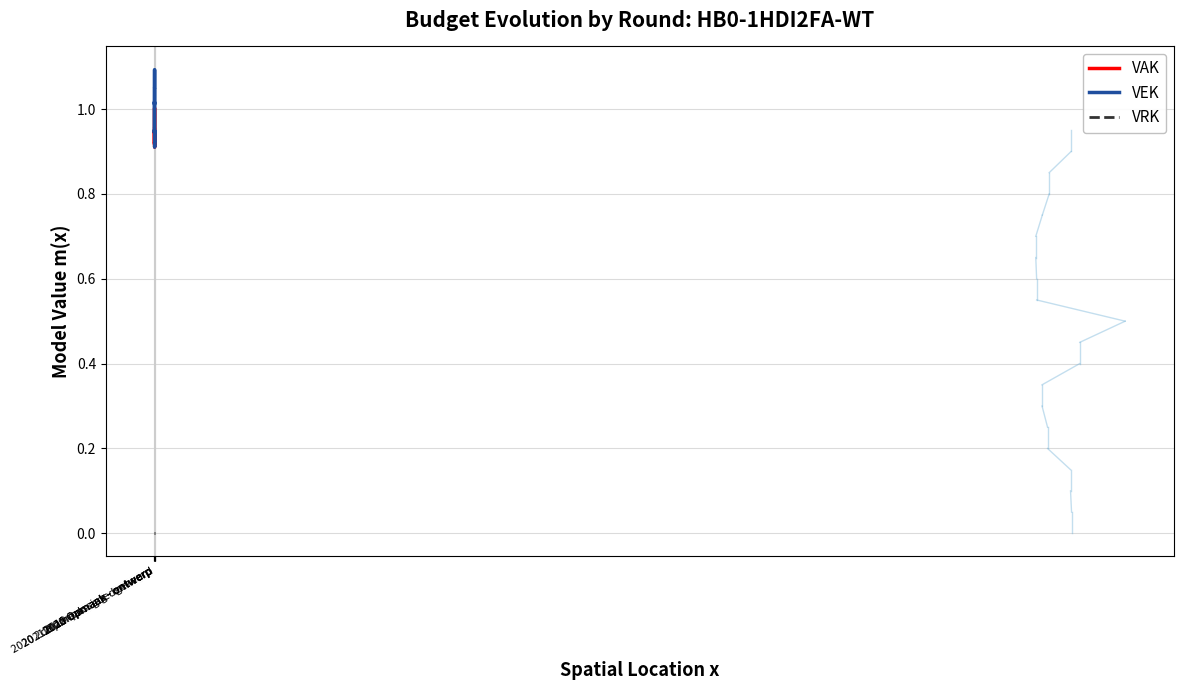

List the series in order of their peak value, highest first.

VEK, VAK, VRK